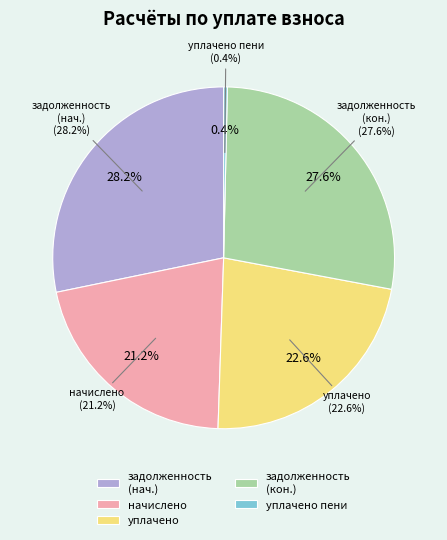

The уплачено slice represents 34% of the pie. True or false?

False